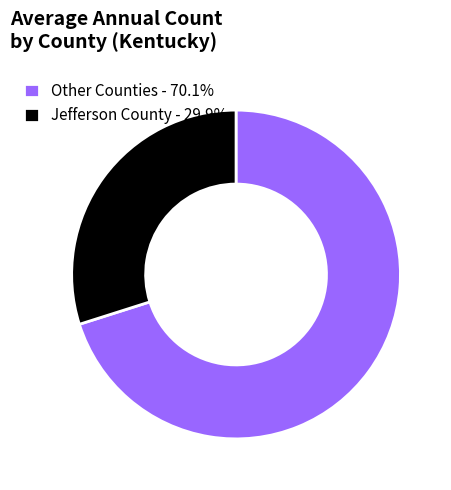

Approximately how many times larger is the value at Other Counties - 70.1% compared to Jefferson County - 29.9%?

2.3